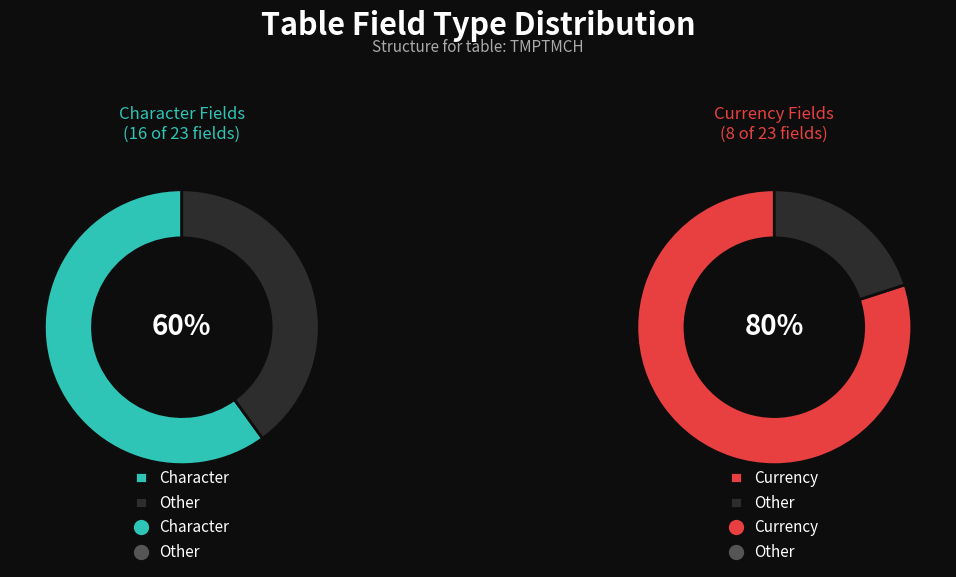

Rank the categories by Character value from highest to lowest.

Character, Currency